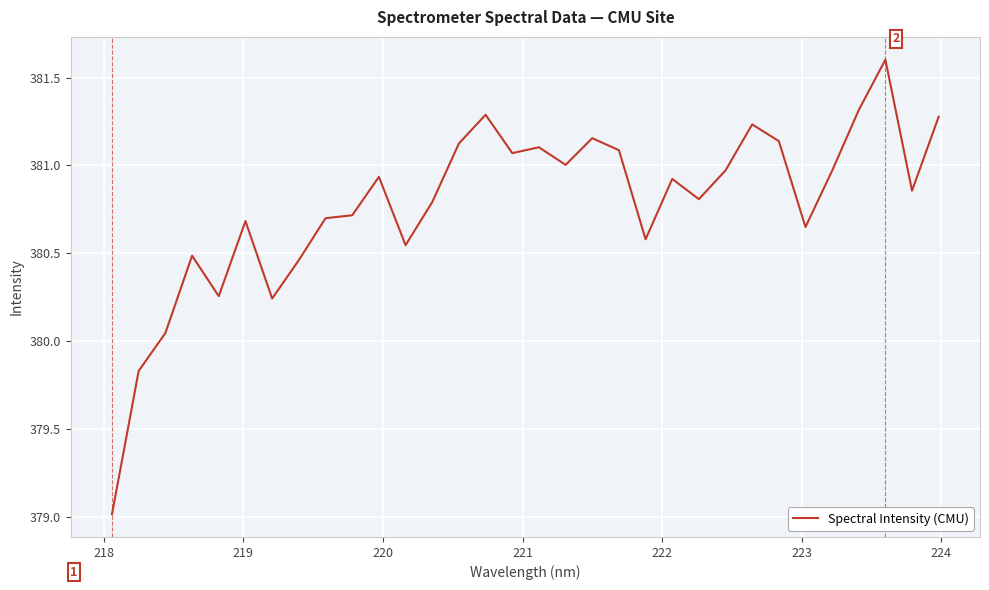

What is the maximum value shown in the chart?

381.6